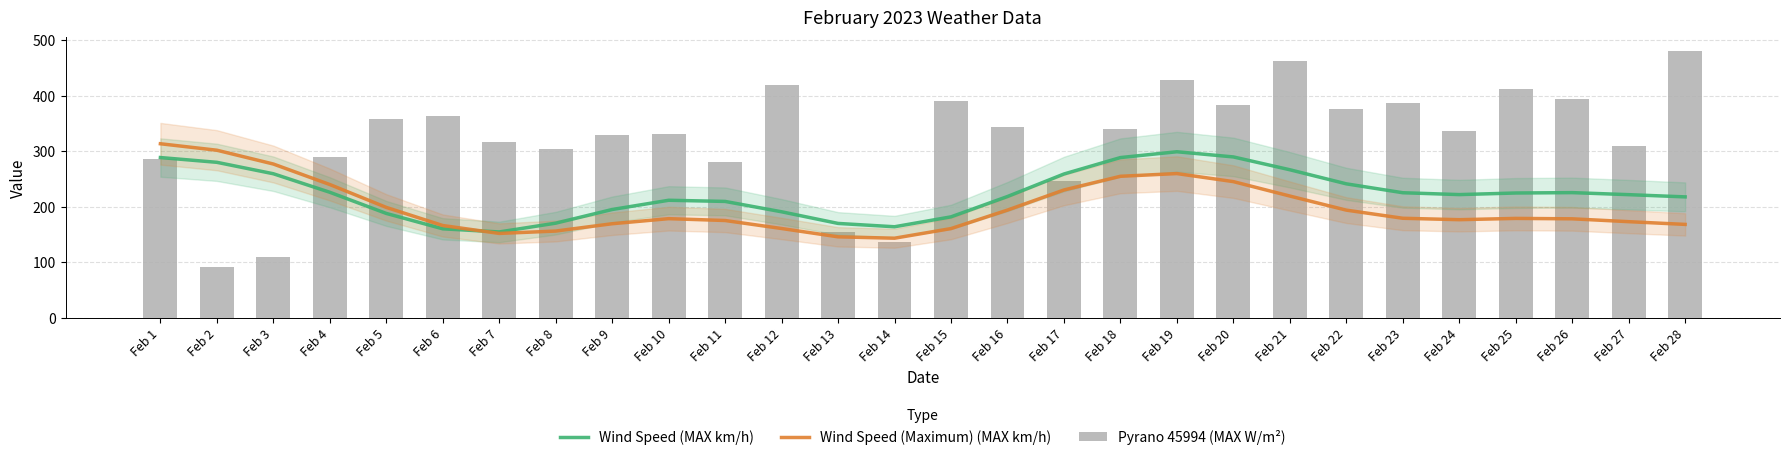

Between Feb 15 and Feb 16, which series saw the biggest shift?

Pyrano 45994 (MAX W/m²)